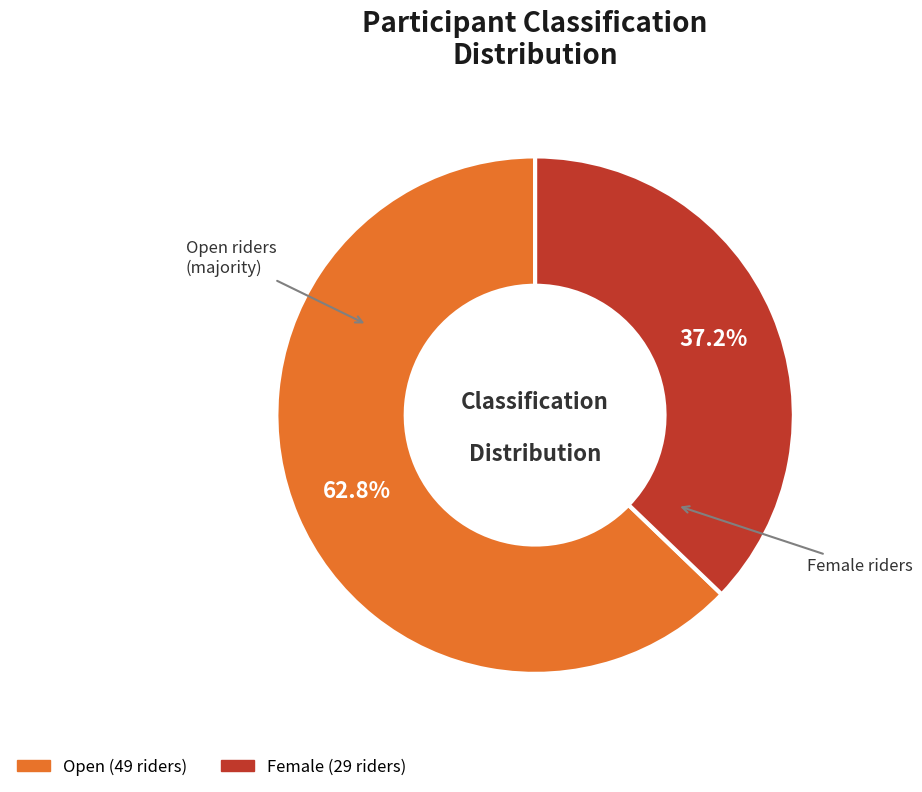

What percentage is NOT represented by Female?

62.8%